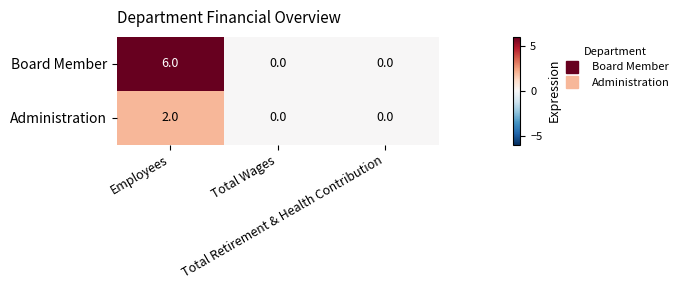

Rank the series by their average value, from lowest to highest.

Administration, Board Member